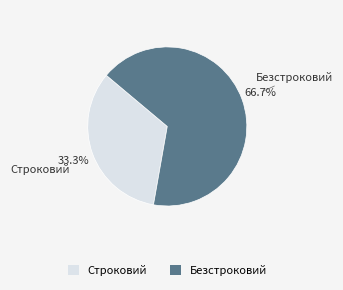

The Строковий slice represents 33% of the pie. True or false?

True